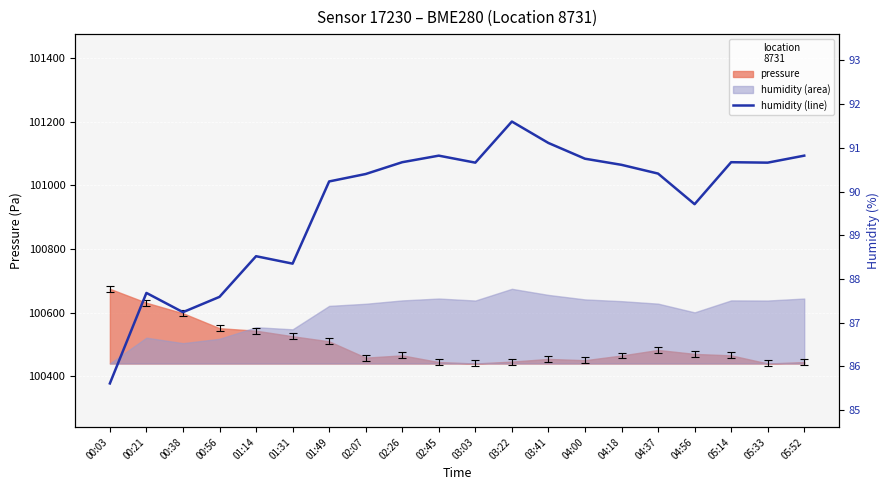

The chart shows a value of 90.7 at 03:03. True or false?

True